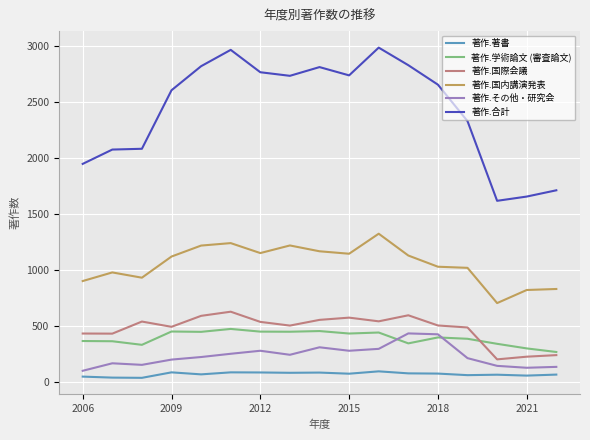

What is the greatest value displayed?

2986